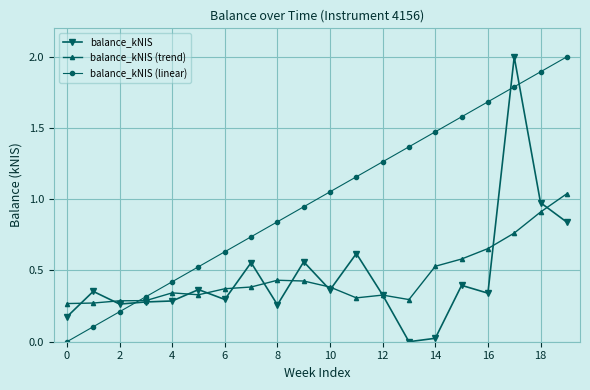

What is the greatest value displayed?

2.0